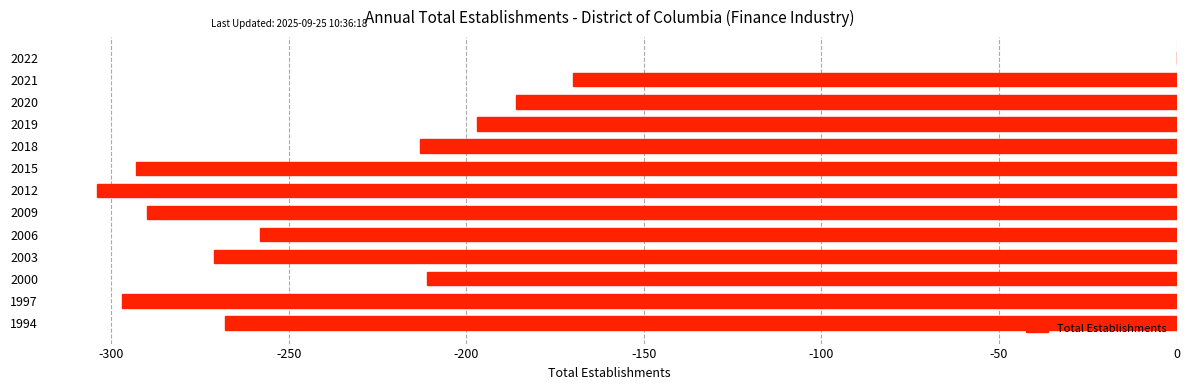

What is the sum of all values?

-2958